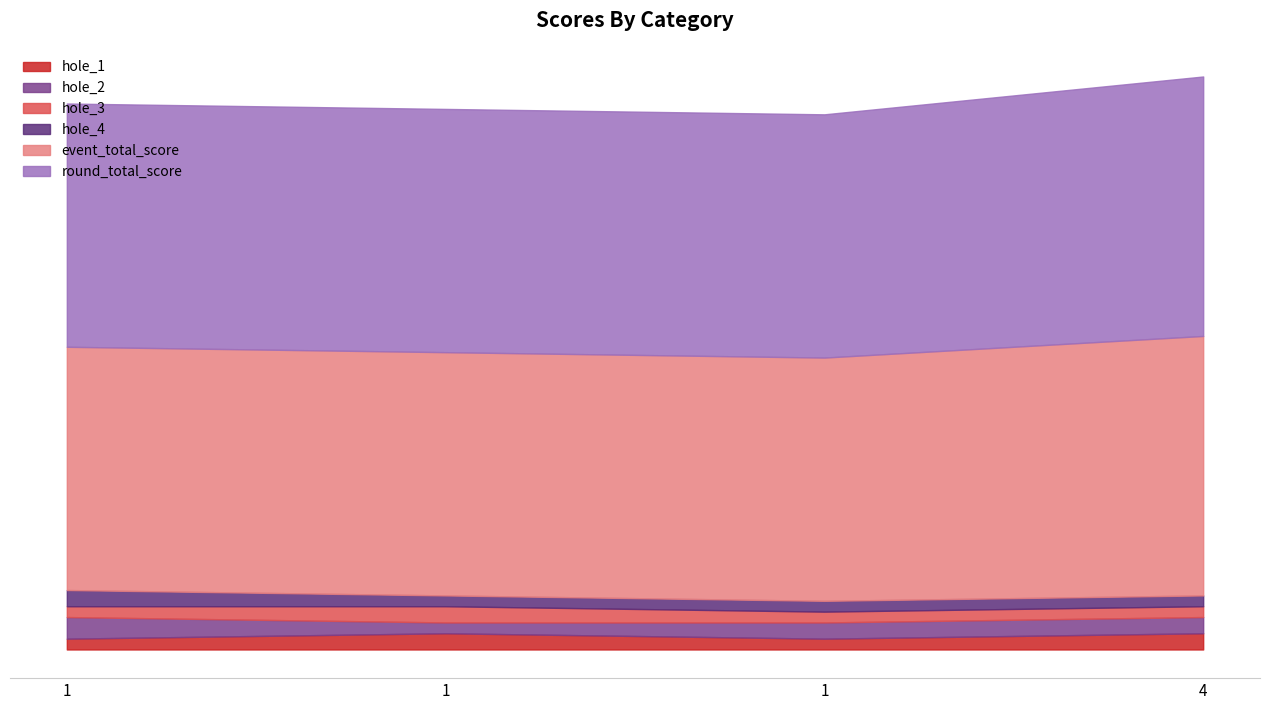

Is the value of hole_3 at 1 greater than the value of hole_2 at 1?

No